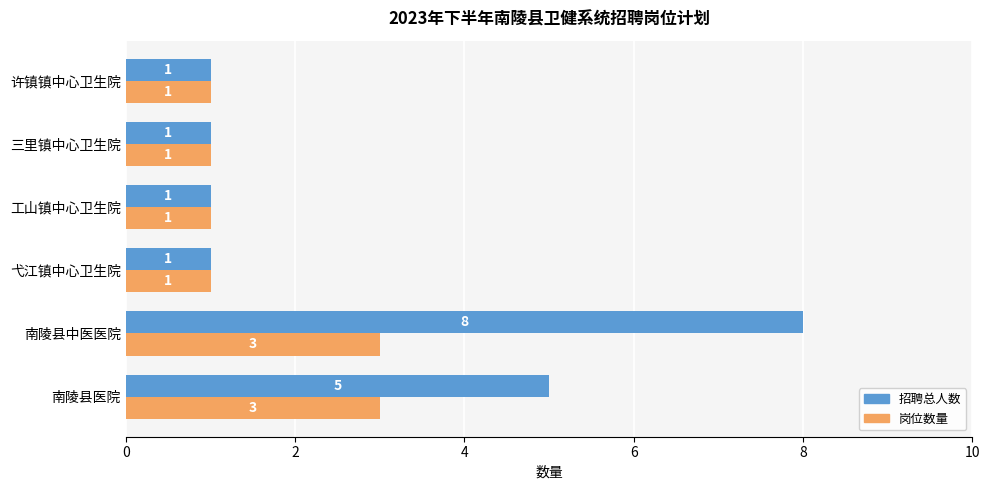

What is the greatest value displayed?

8